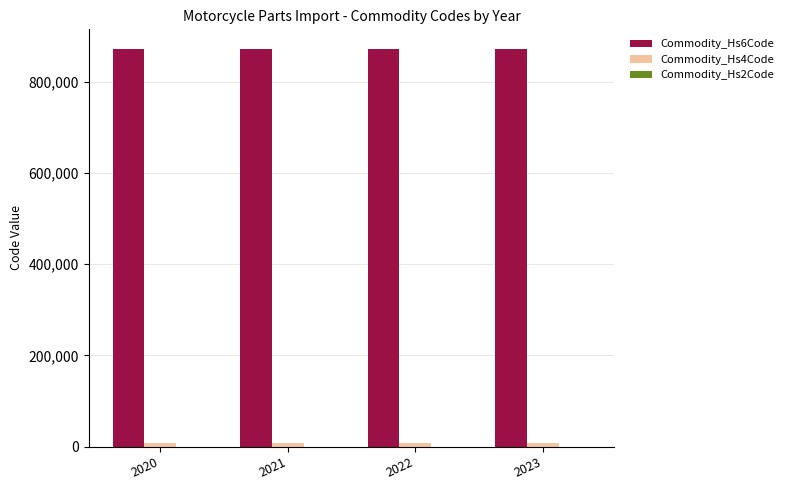

Does the chart contain stacked bars?

No